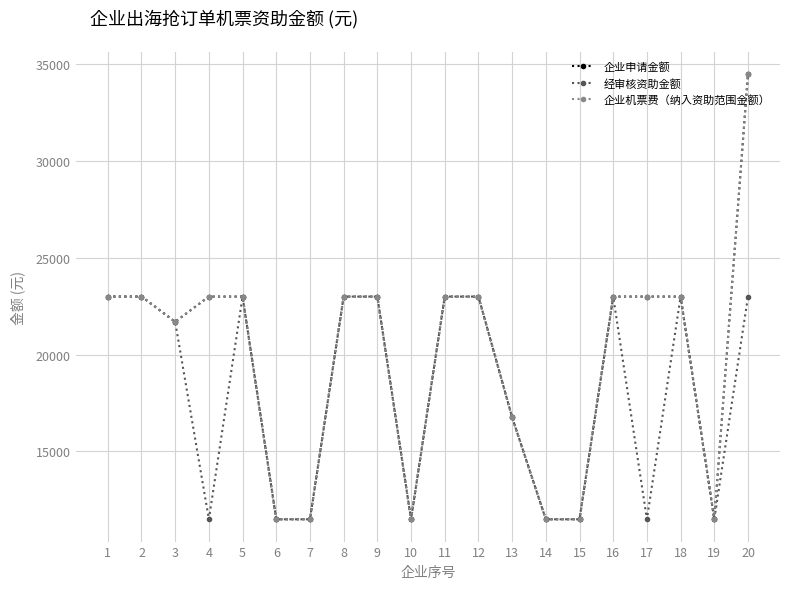

Reading right to left, transcribe all the data shown in this chart.

企业申请金额: 34485.1	11495.0	22990.1	22990.1	22990.1	11495.0	11495.0	16757.8	22990.1	22990.1	11495.0	22990.1	22990.1	11495.0	11495.0	22990.1	22990.1	21688.8	22990.1	22990.1
经审核资助金额: 22990.1	11495.0	22990.1	11495.0	22990.1	11495.0	11495.0	16757.8	22990.1	22990.1	11495.0	22990.1	22990.1	11495.0	11495.0	22990.1	11495.0	21688.8	22990.1	22990.1
企业机票费（纳入资助范围金额）: 34485.1	11495.0	22990.1	22990.1	22990.1	11495.0	11495.0	16757.8	22990.1	22990.1	11495.0	22990.1	22990.1	11495.0	11495.0	22990.1	22990.1	21688.8	22990.1	22990.1